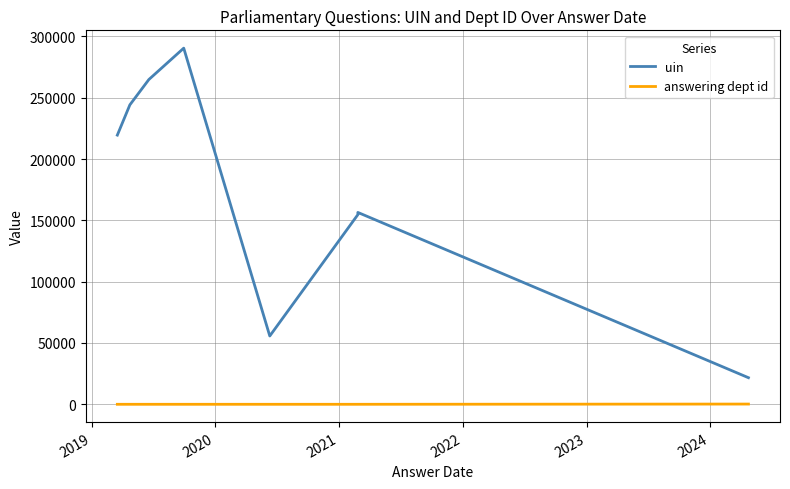

Does the chart display data point markers on the line(s)?

No